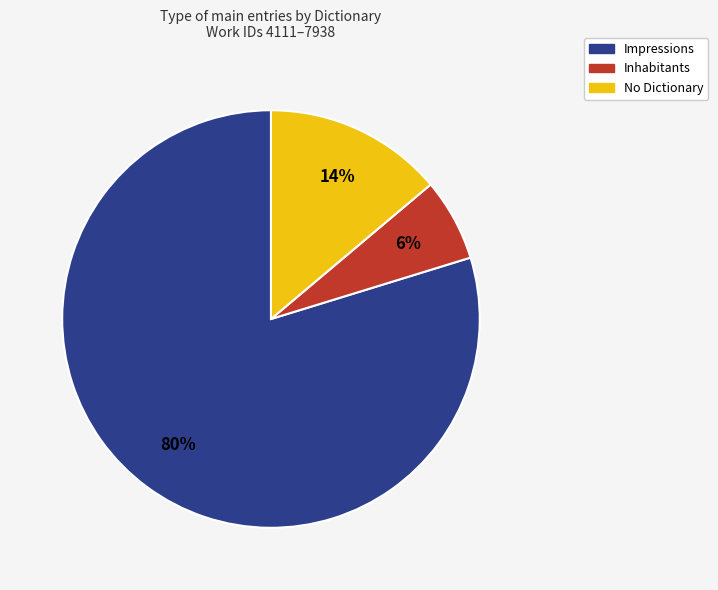

To the nearest percent, what is the average slice percentage?

33%